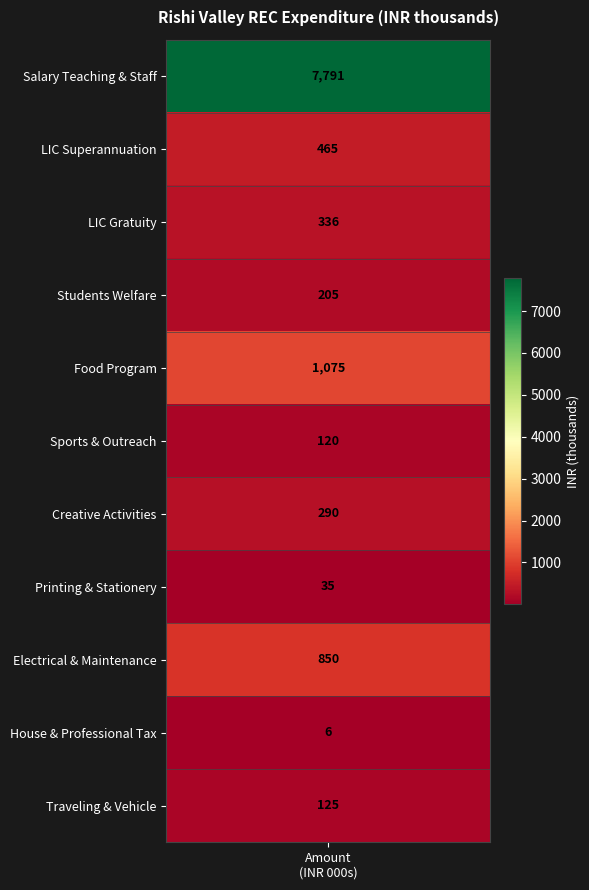

True or false: the data shows 2741 at Salary Teaching & Staff.

False